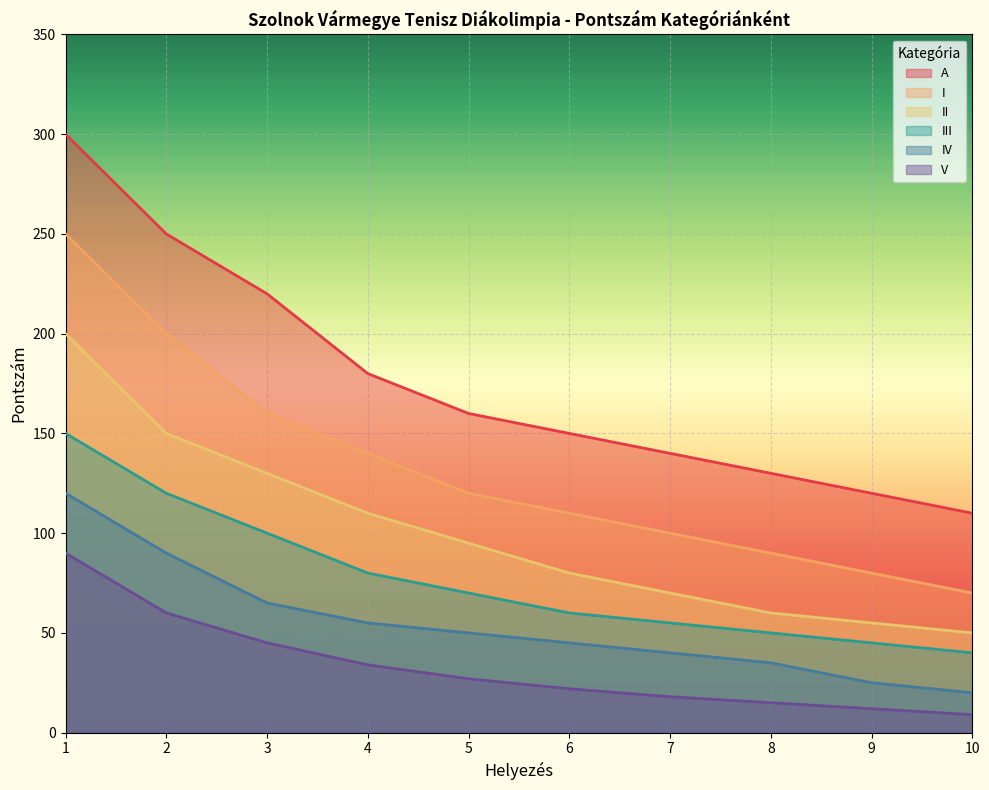

Reading left to right, transcribe all the data shown in this chart.

A: 1=300	2=250	3=220	4=180	5=160	6=150	7=140	8=130	9=120	10=110
I: 1=250	2=200	3=160	4=140	5=120	6=110	7=100	8=90	9=80	10=70
II: 1=200	2=150	3=130	4=110	5=95	6=80	7=70	8=60	9=55	10=50
III: 1=150	2=120	3=100	4=80	5=70	6=60	7=55	8=50	9=45	10=40
IV: 1=120	2=90	3=65	4=55	5=50	6=45	7=40	8=35	9=25	10=20
V: 1=90	2=60	3=45	4=34	5=27	6=22	7=18	8=15	9=12	10=9